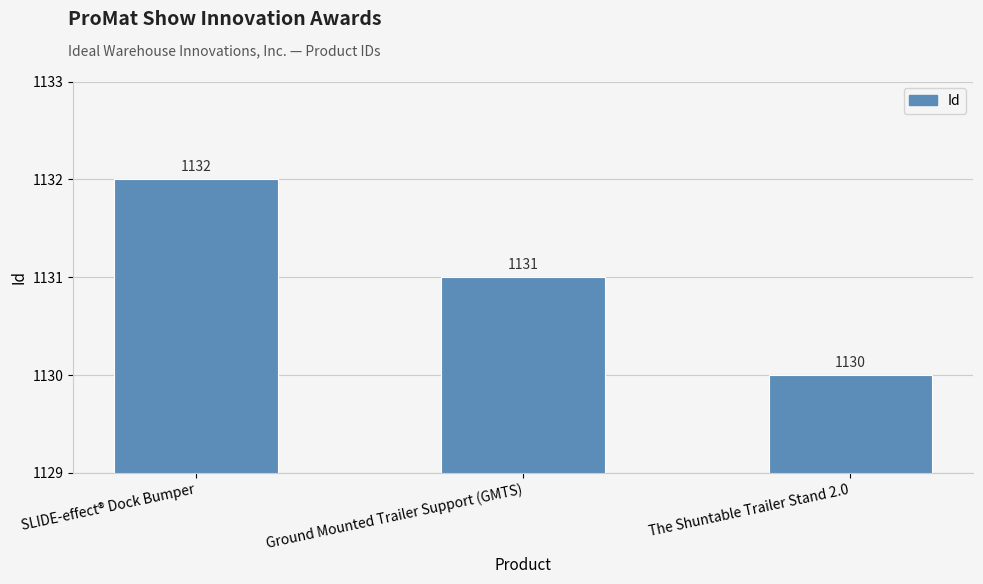

What is the difference between the values at SLIDE-effect® Dock Bumper and Ground Mounted Trailer Support (GMTS)?

1